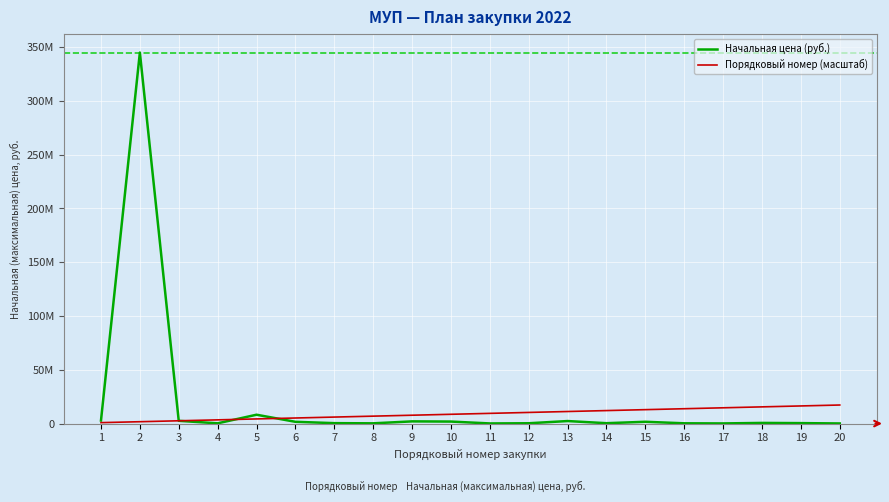

Rank the categories by Начальная цена (руб.) value from lowest to highest.

20, 11, 17, 8, 4, 16, 12, 14, 7, 19, 18, 6, 15, 10, 9, 13, 3, 1, 5, 2